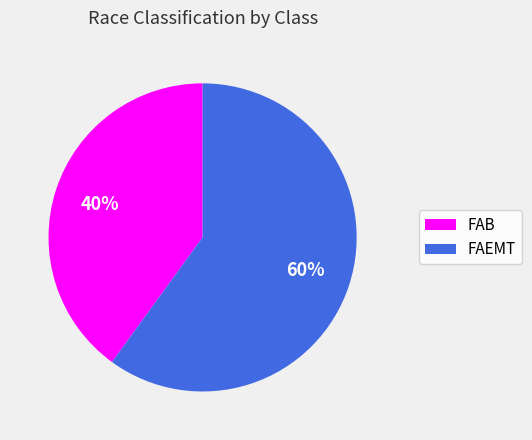

Is the sum of FAEMT and FAB greater than half?

Yes